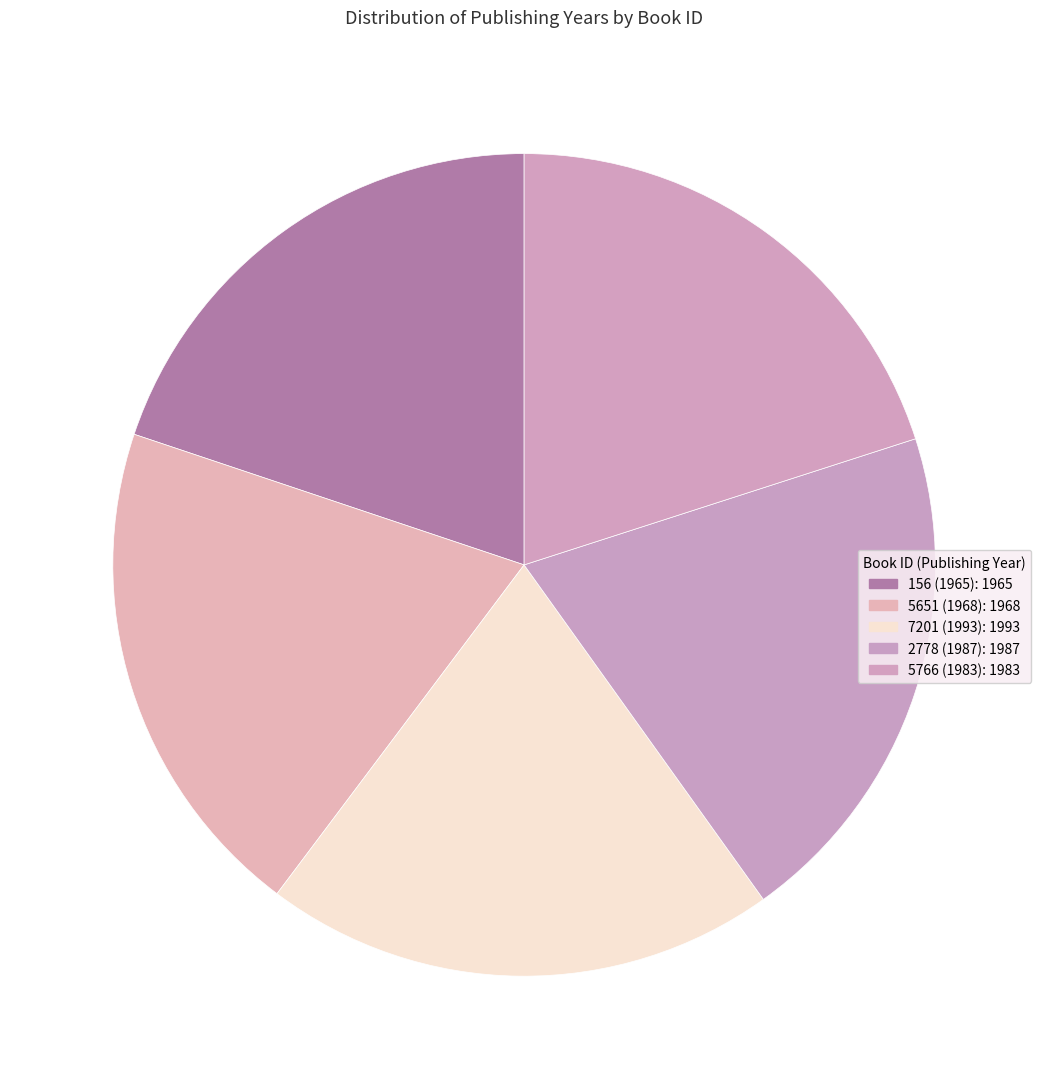

To the nearest percent, what percentage of the pie is 5766 (1983)?

20%